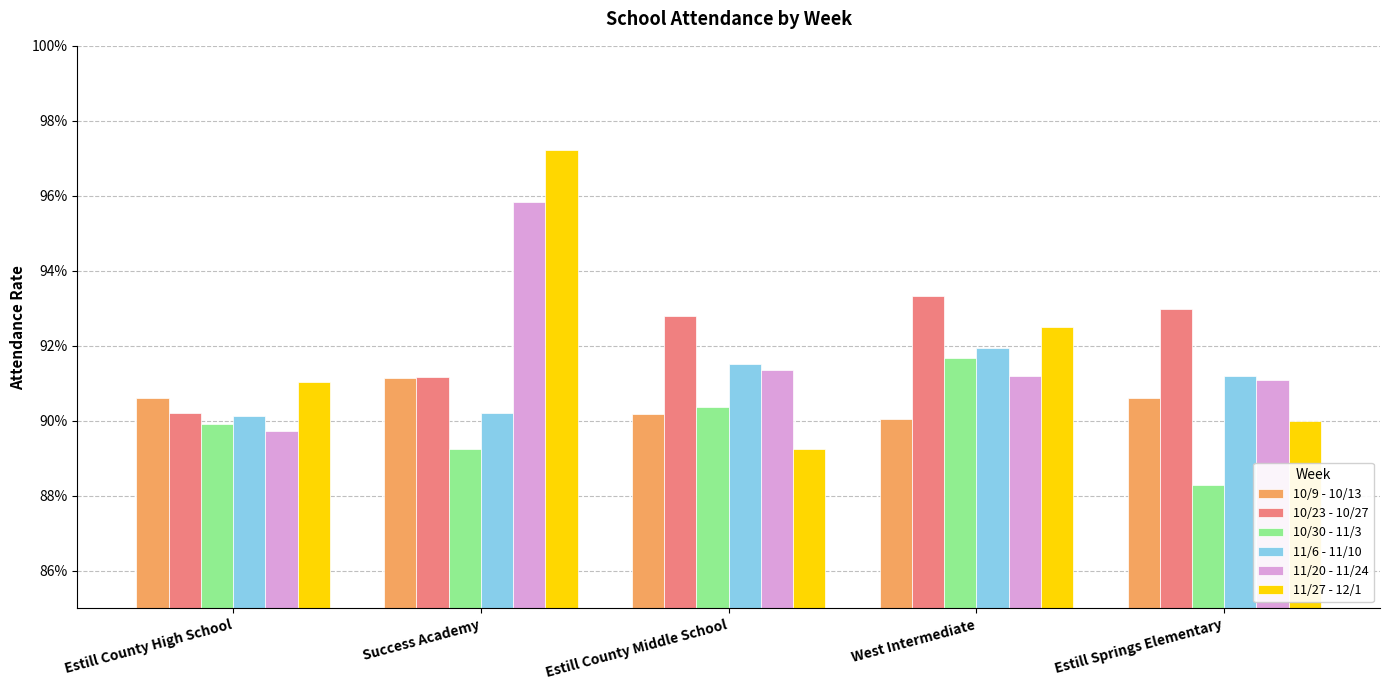

Are the bars horizontal?

No